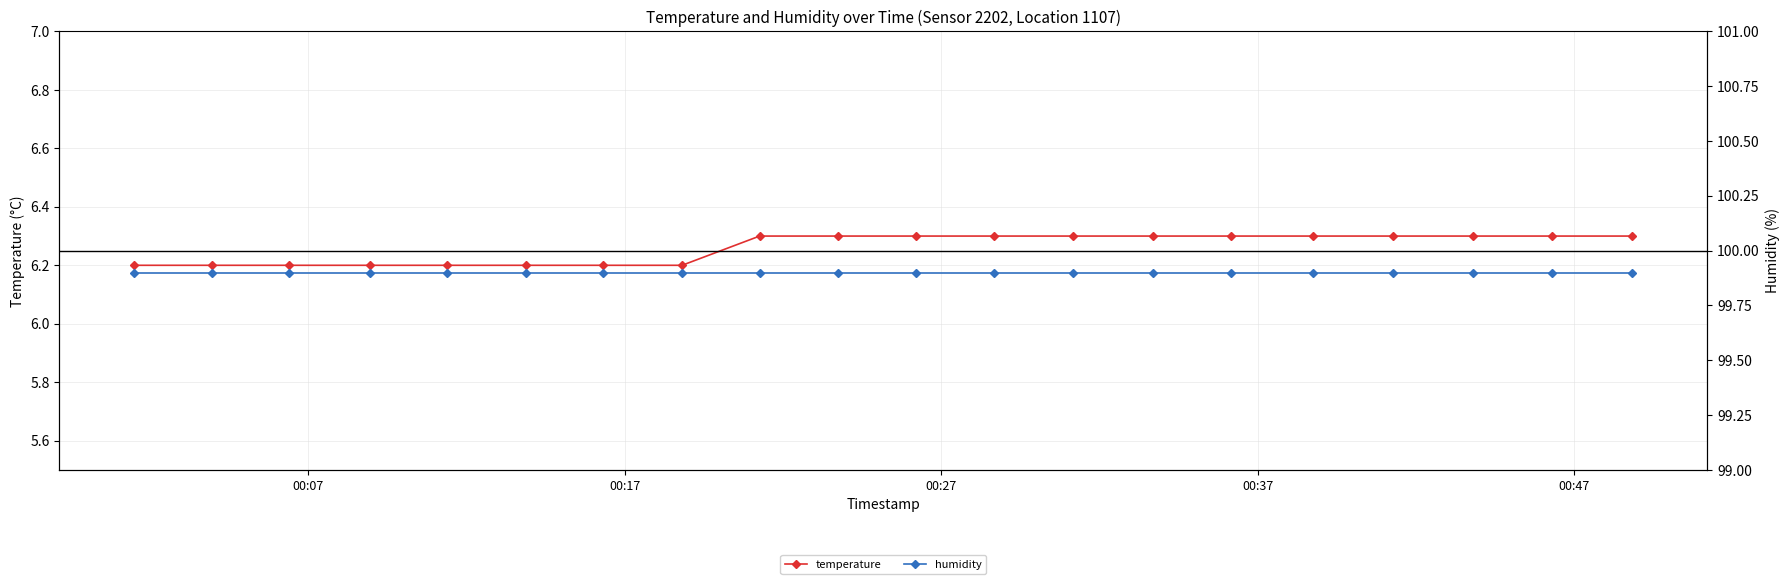

How many categories are shown in the chart?

20